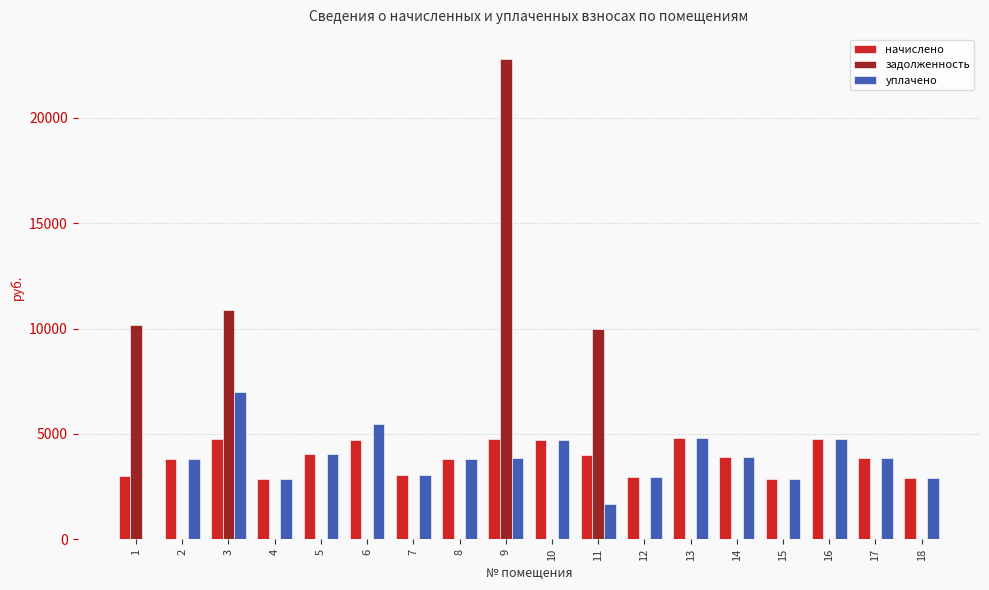

The value of задолженность at 4 is 0.0. True or false?

True